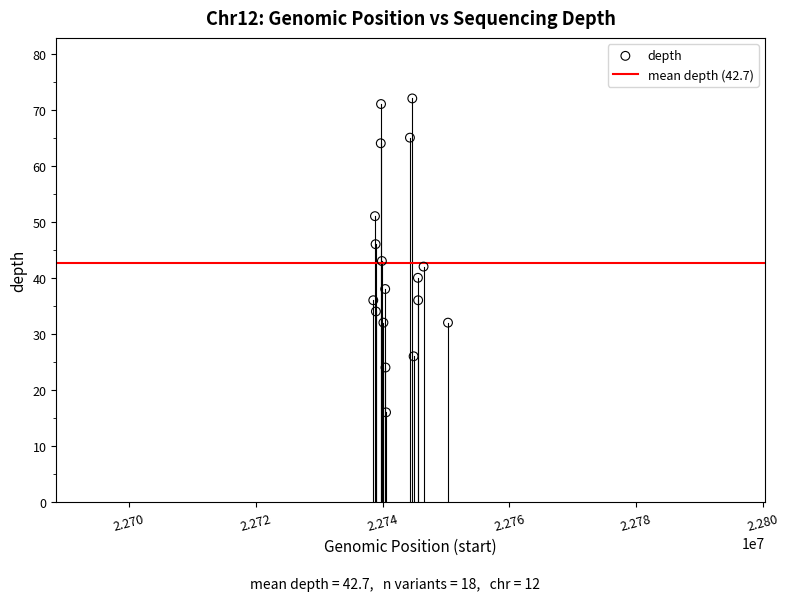

What Y value in the scatter plot is closest to 44?

43